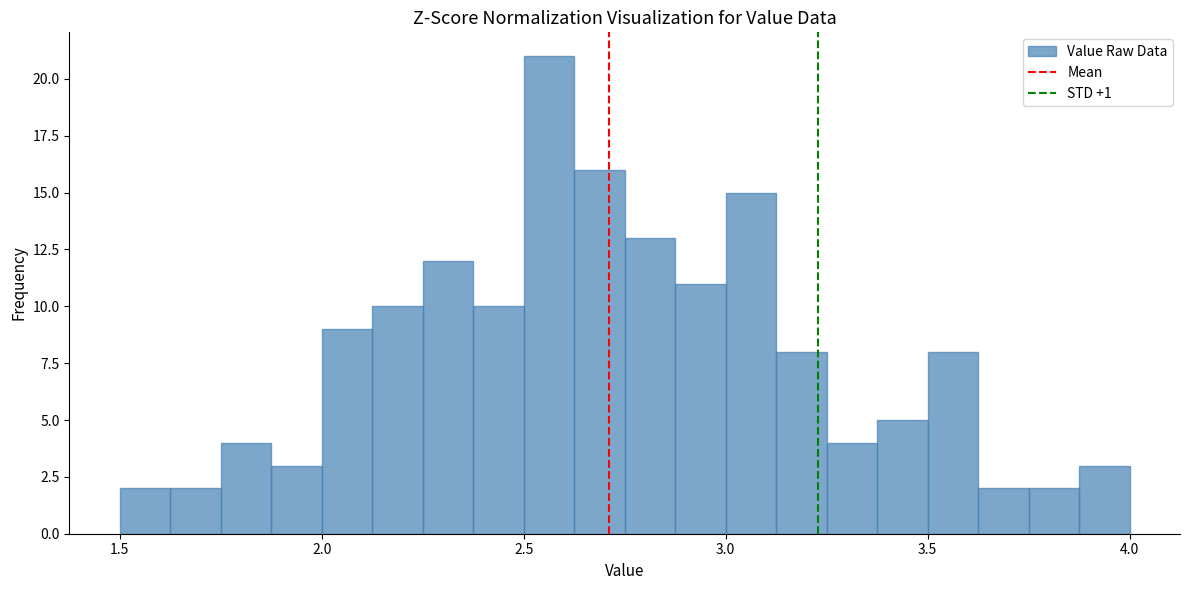

Read against the x-axis, roughly where is the centre of the tallest bar?

2.55